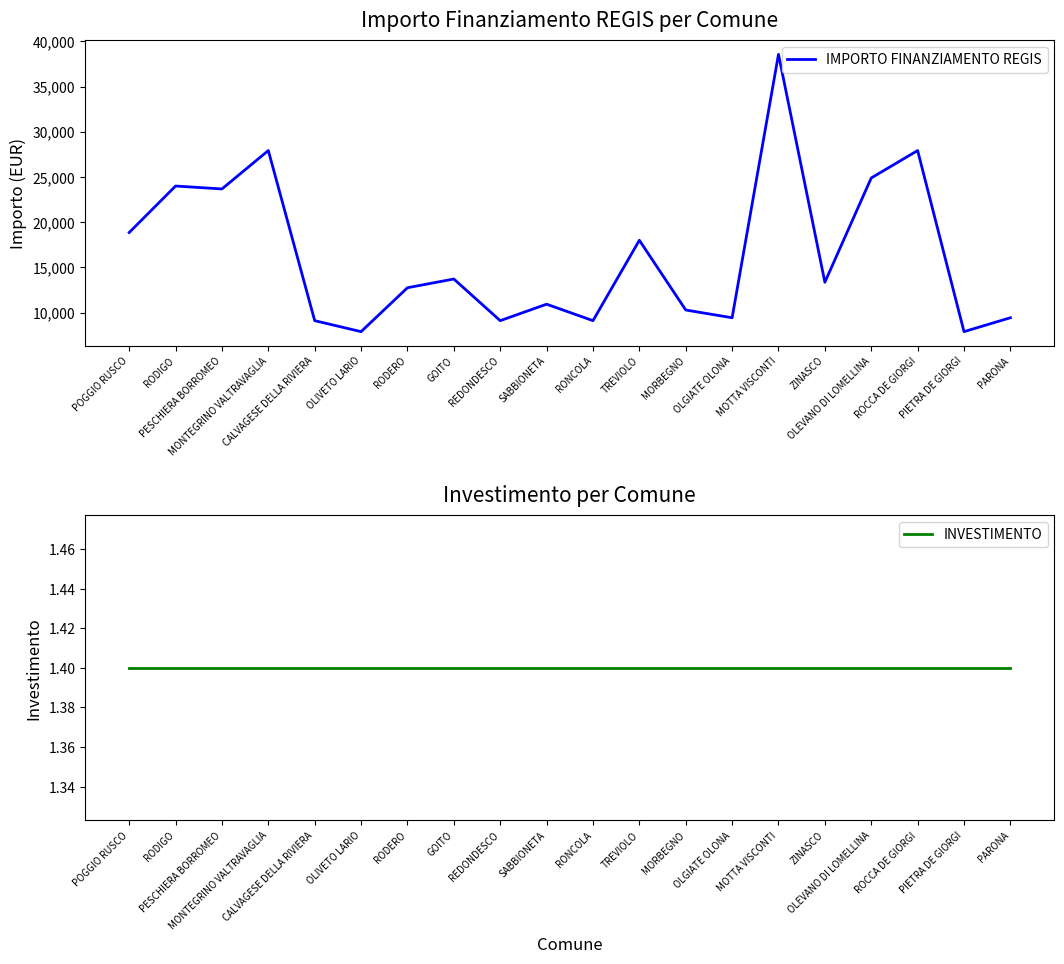

True or false: IMPORTO FINANZIAMENTO REGIS and INVESTIMENTO cross at least once.

False